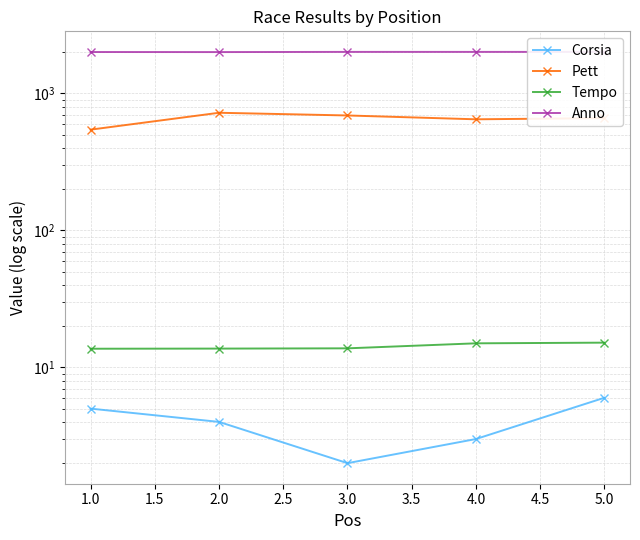

List the series in order of their peak value, lowest first.

Corsia, Tempo, Pett, Anno